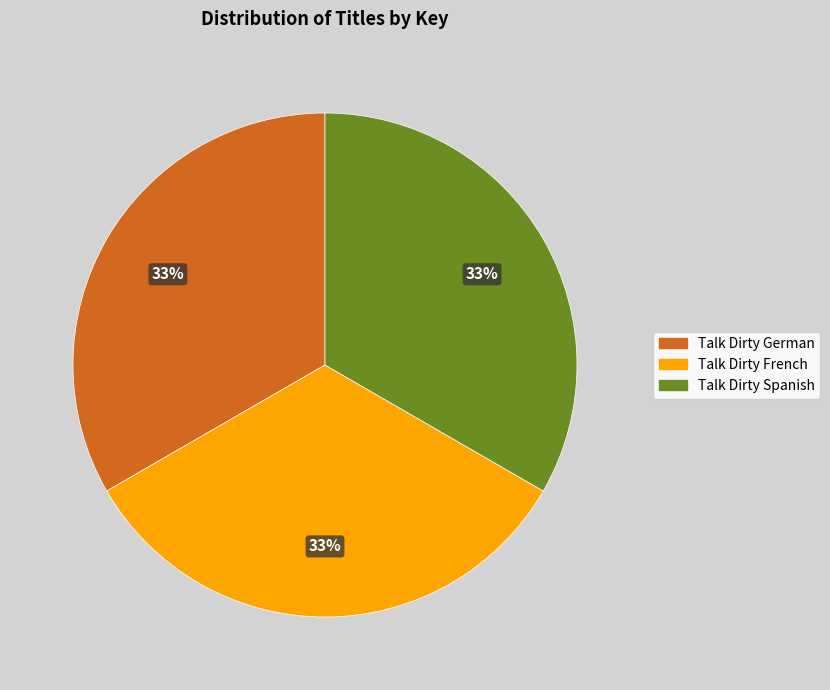

Do Talk Dirty French and Talk Dirty German together represent more than half of the pie?

Yes